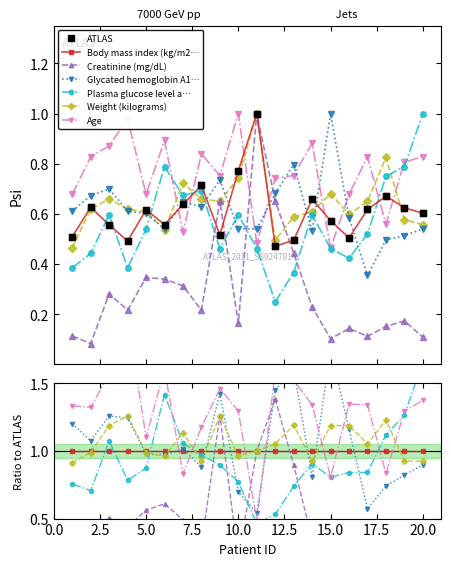

True or false: Creatinine (mg/dL) has more than 0 interior local peaks.

True